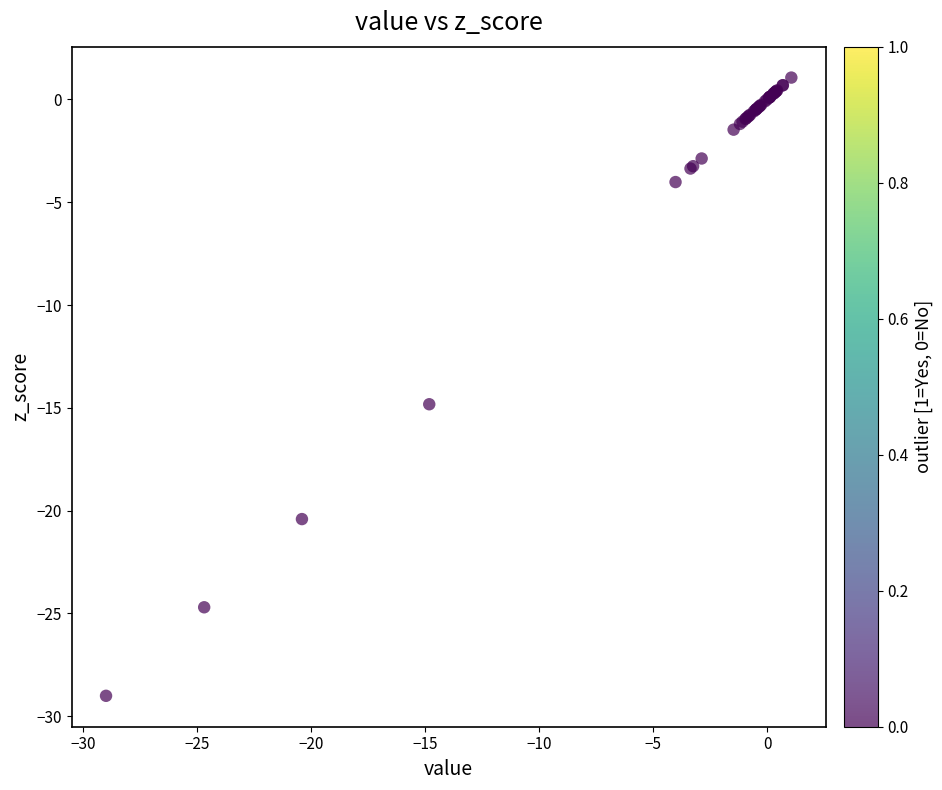

What Y value in the scatter plot is closest to -13?

-14.8